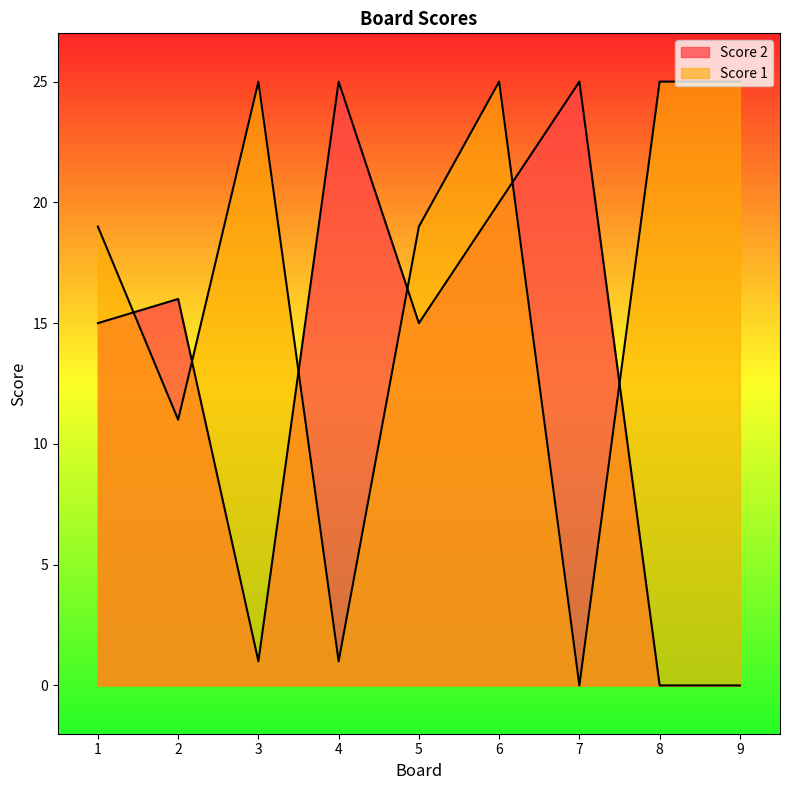

Reading right to left, list all the values displayed in this chart.

Score 2: 9=0	8=0	7=25	6=20	5=15	4=25	3=1	2=16	1=15
Score 1: 9=25	8=25	7=0	6=25	5=19	4=1	3=25	2=11	1=19